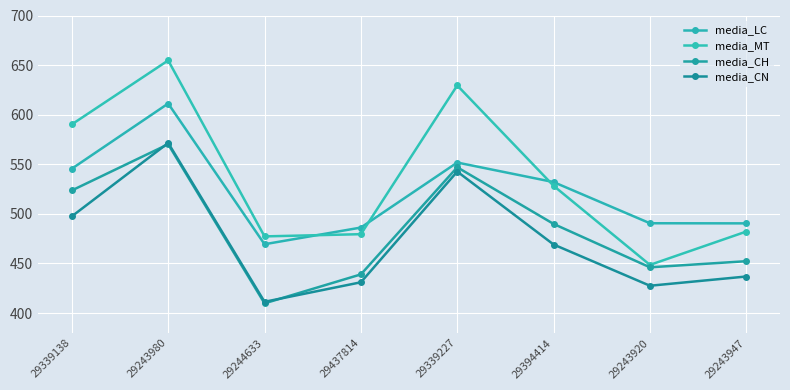

At how many categories does at least one series exceed 500?

4